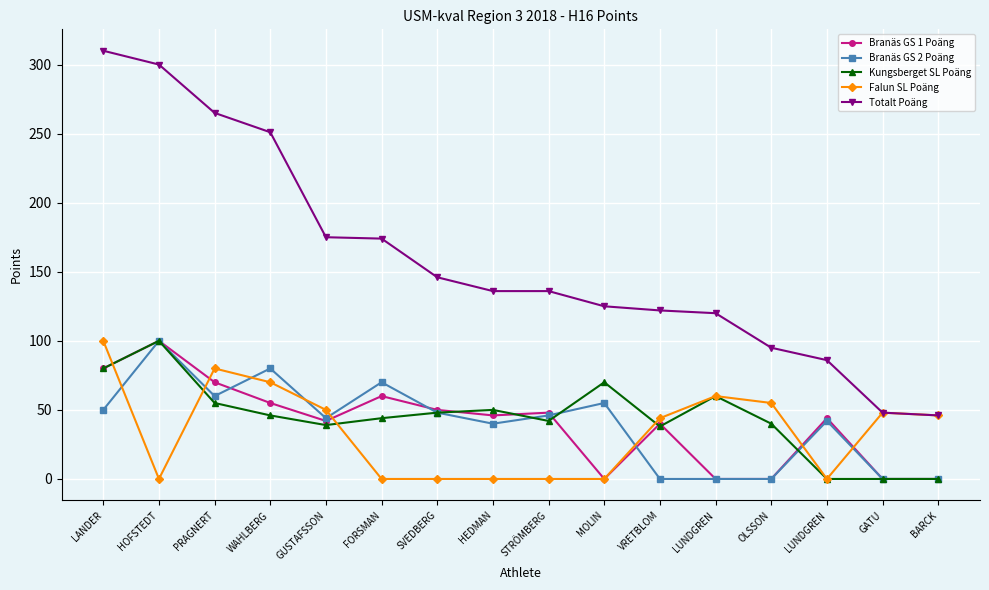

How many lines are shown in the chart?

5